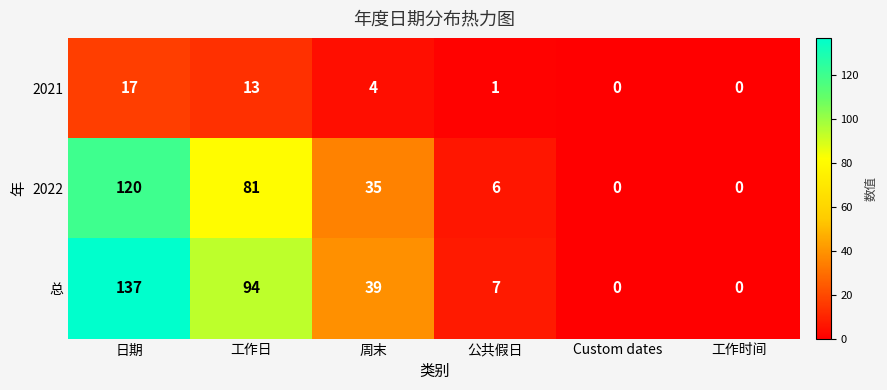

The value of 2022 at 公共假日 is 2. True or false?

False